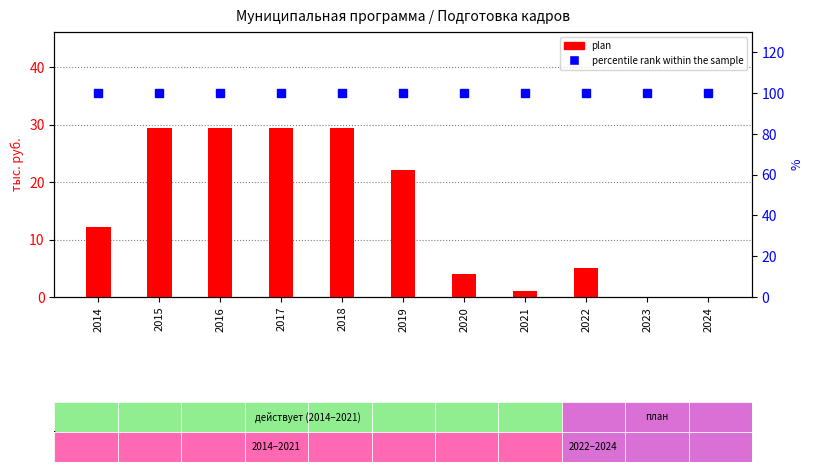

How many data points in plan are above 12?

6